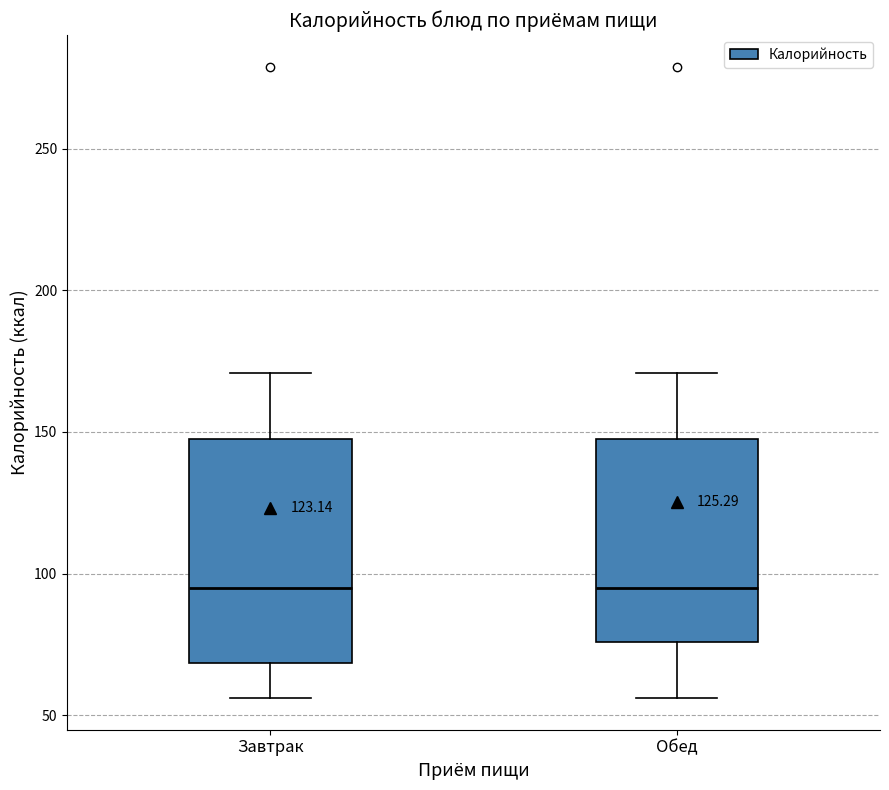

Reading left to right, read every box against the y-axis: the position of its median line, the range the box covers, and the ends of its whiskers. The values are not printed on the chart, so give them approximately, as read against the axis.

Завтрак: median 95, box 70 to 150, whiskers 55 to 170
Обед: median 95, box 75 to 150, whiskers 55 to 170